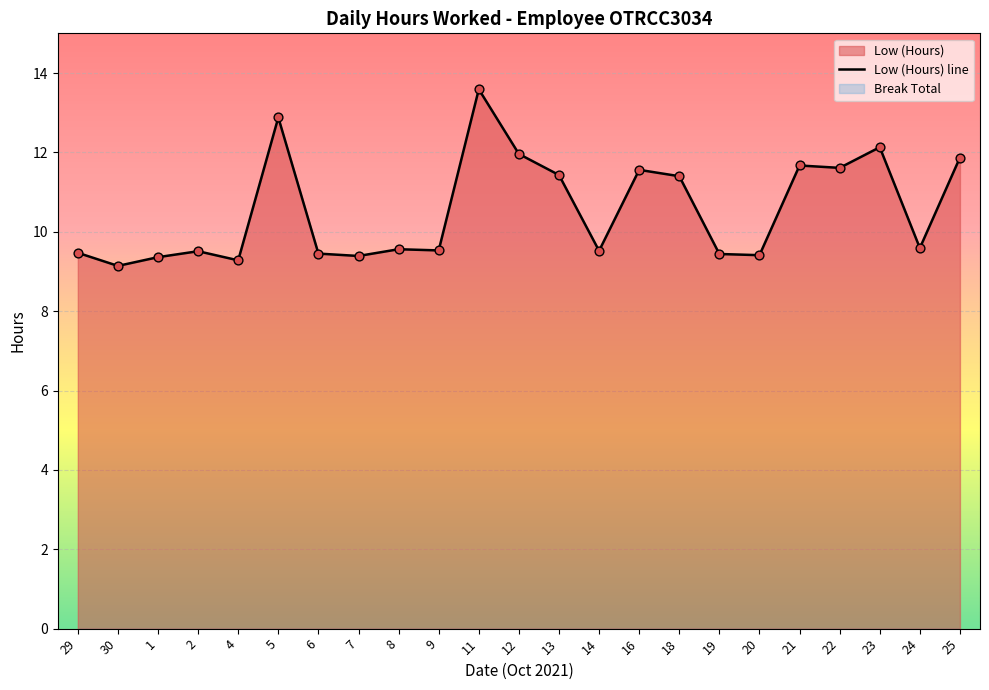

Approximately how many times larger is the value at 5 compared to 22?

1.1